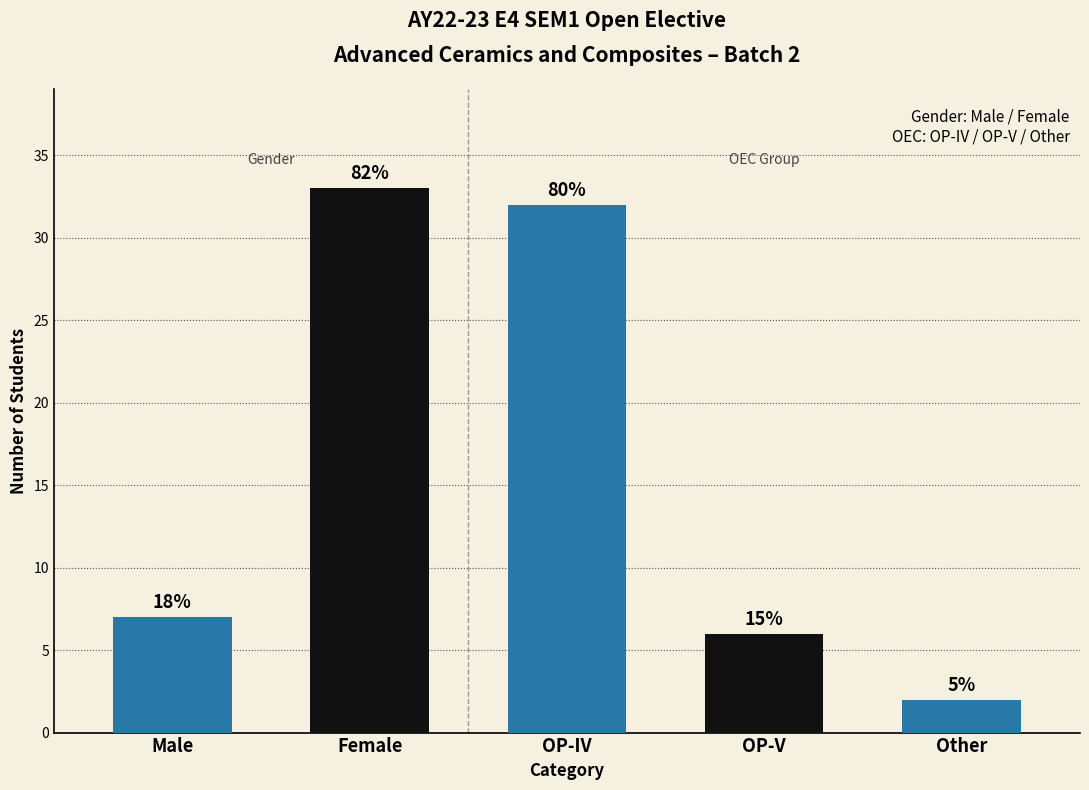

How many bars are there in total?

5